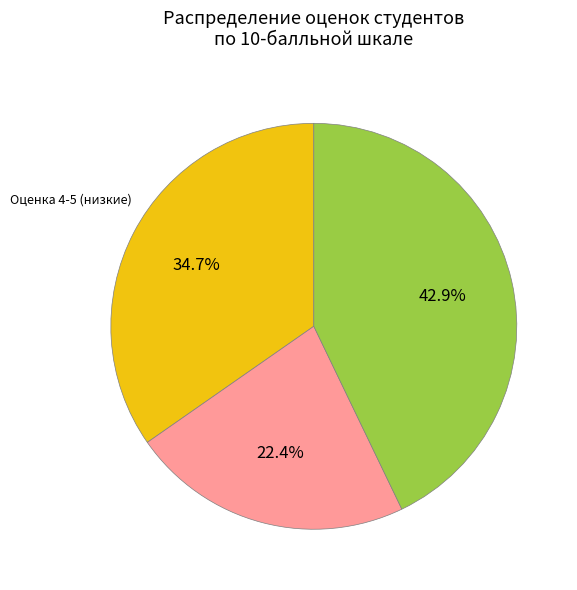

Is there a majority slice in this chart?

No